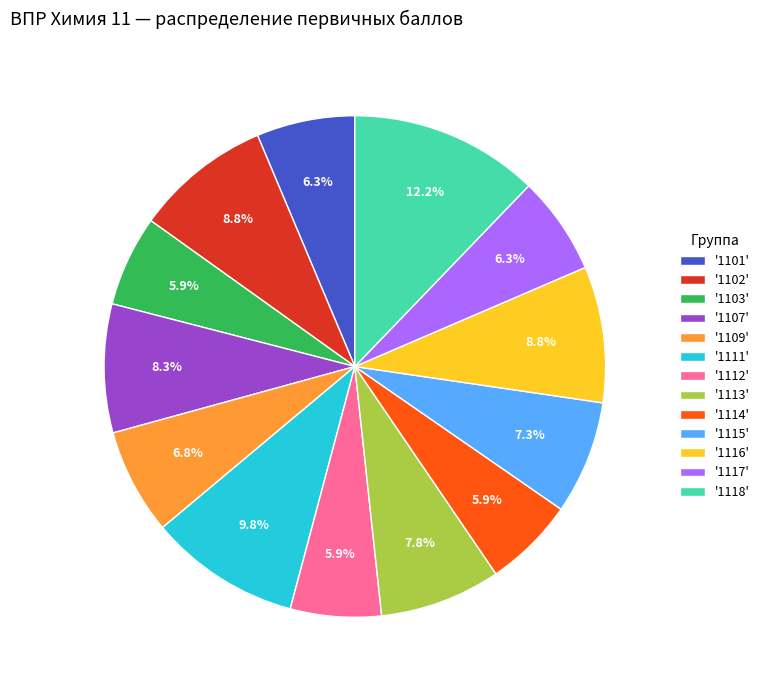

Which slice is the largest?

'1118'